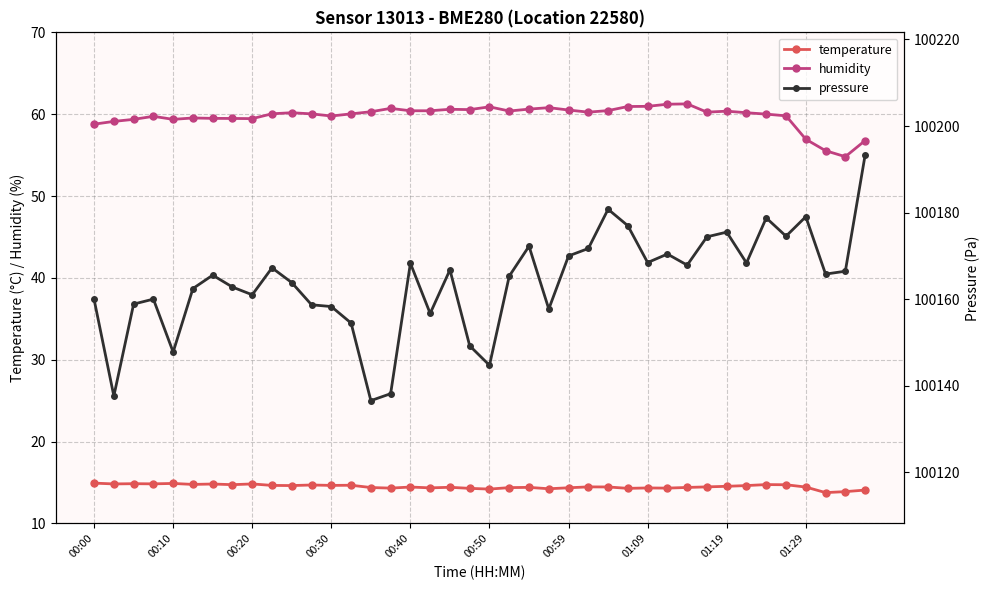

True or false: humidity and temperature cross at least once.

False